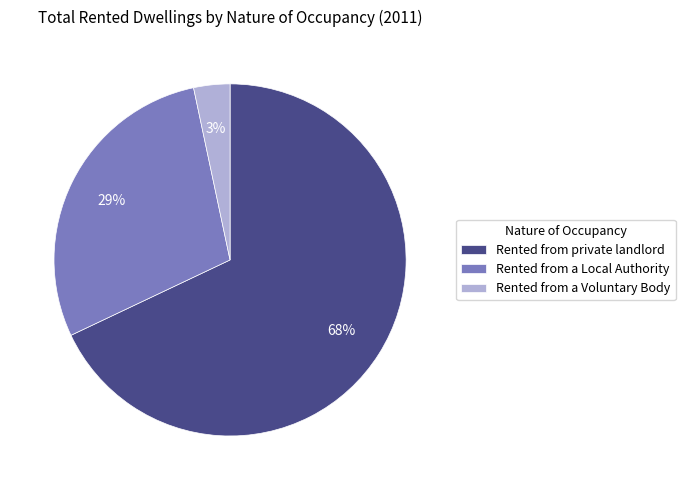

To the nearest percent, what percentage of the pie is Rented from a Local Authority?

29%